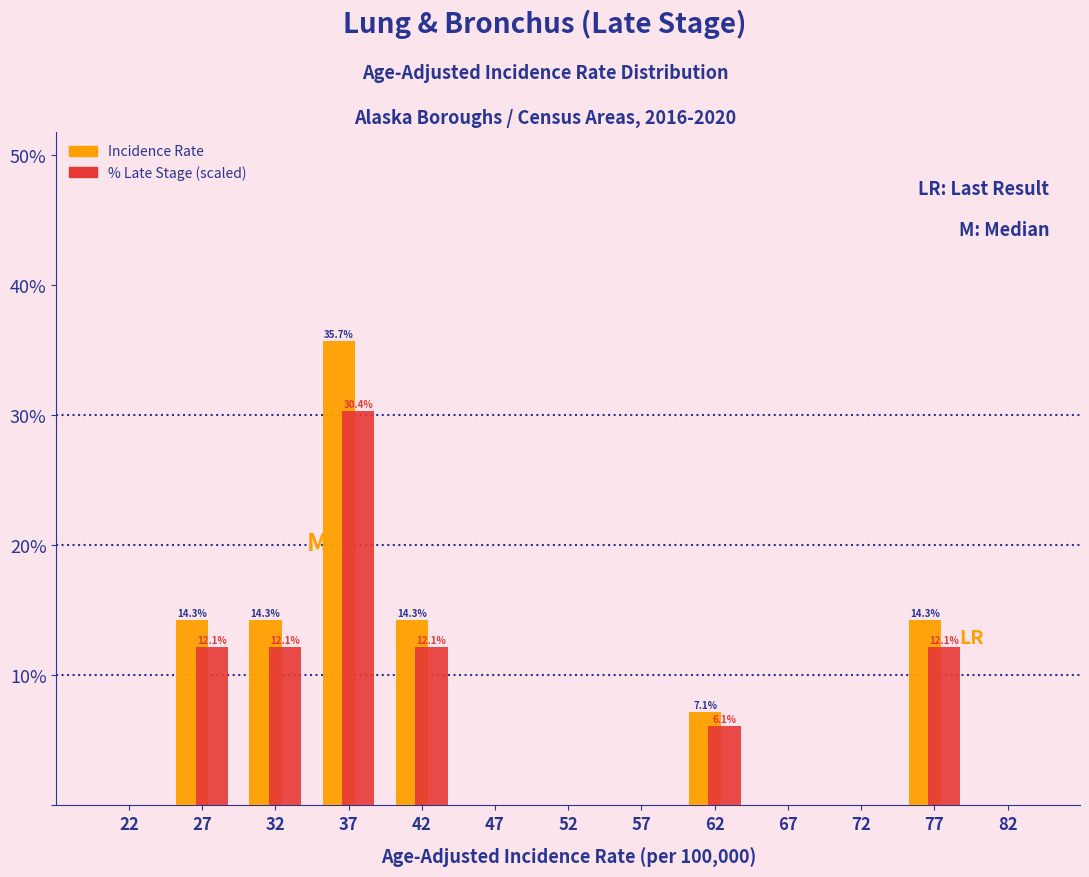

In the % Late Stage (scaled) series, which range on the x-axis has the tallest bar?

35 to 40